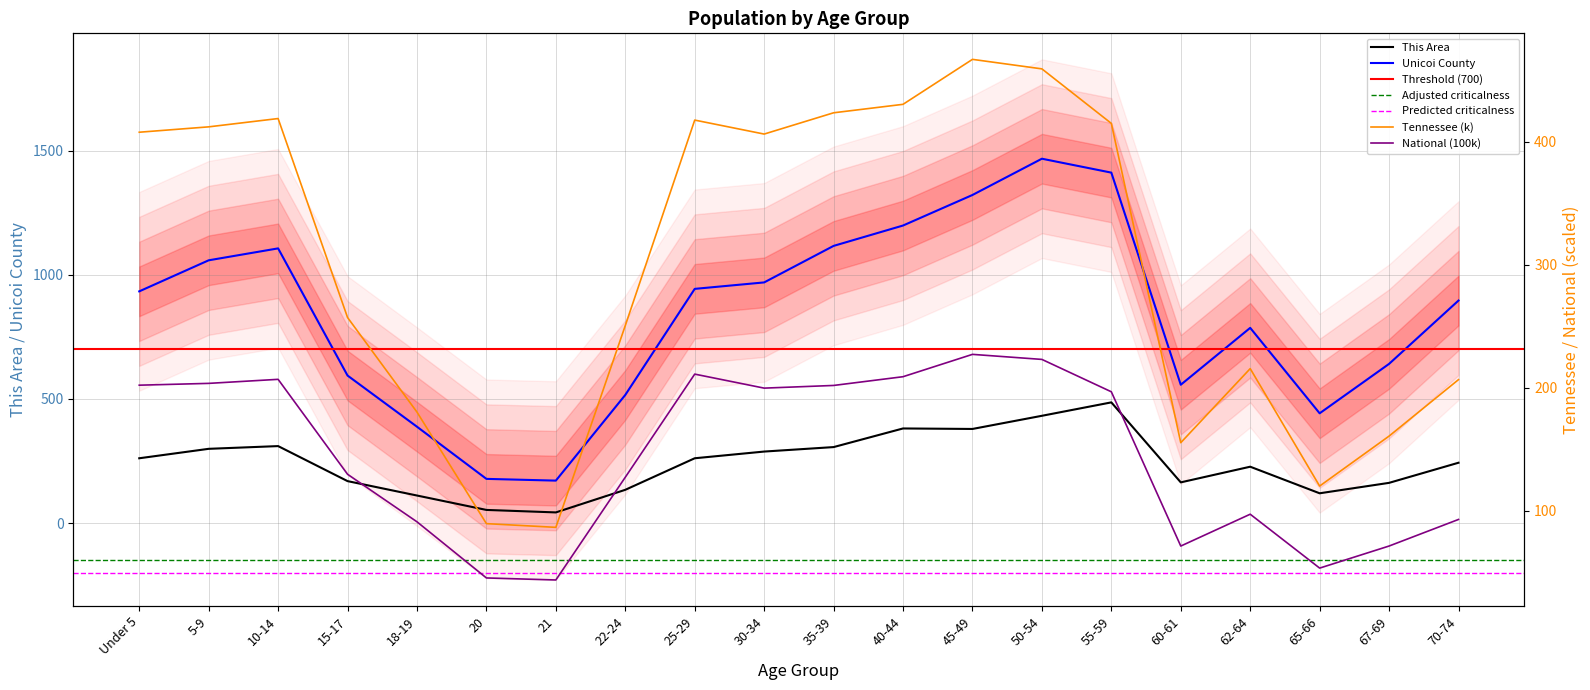

What is the maximum value for Tennessee?

467.1